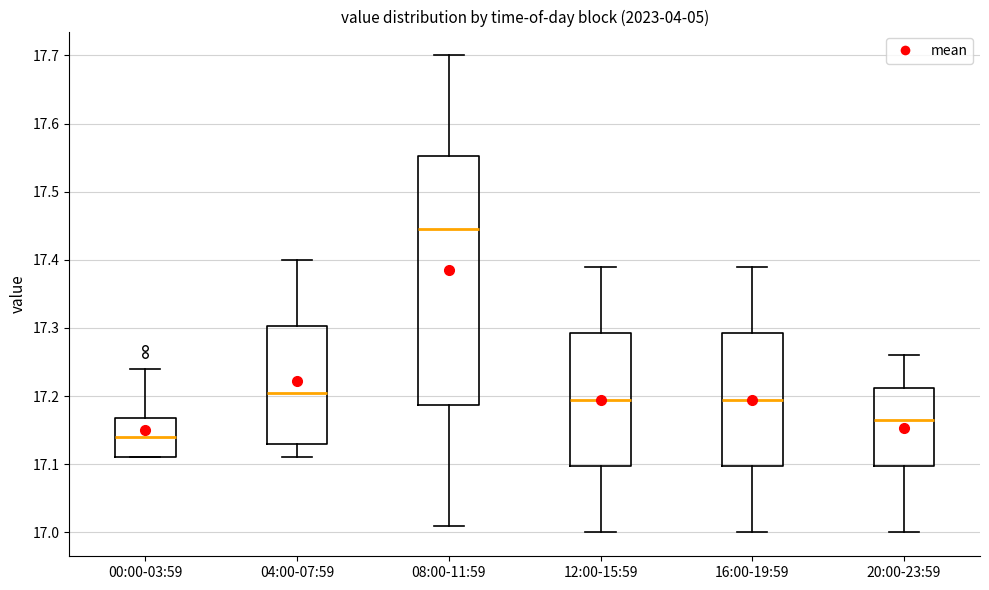

Where does the lower whisker of the box for 08:00-11:59 end on the y-axis? The values are not printed on the chart, so give them approximately, as read against the axis.

17.01